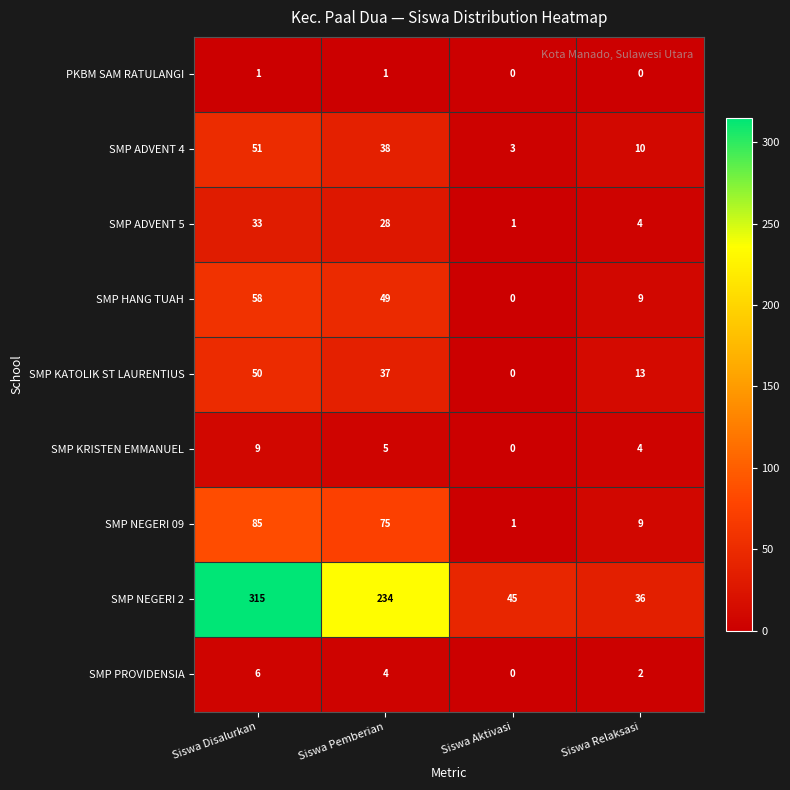

What is the highest value of the SMP ADVENT 5 series?

33